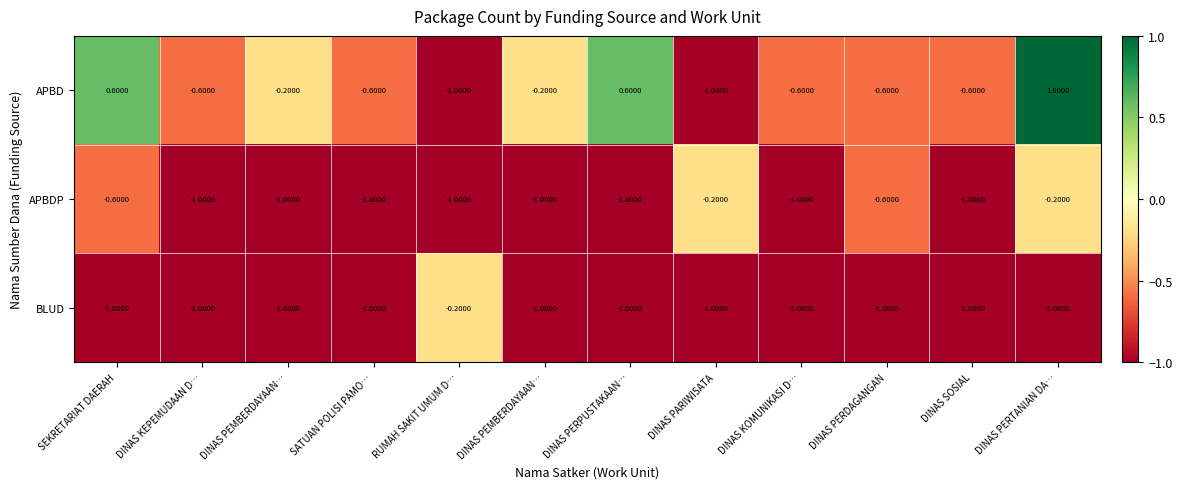

At which category is the sum across all series the highest?

DINAS PERTANIAN DA…